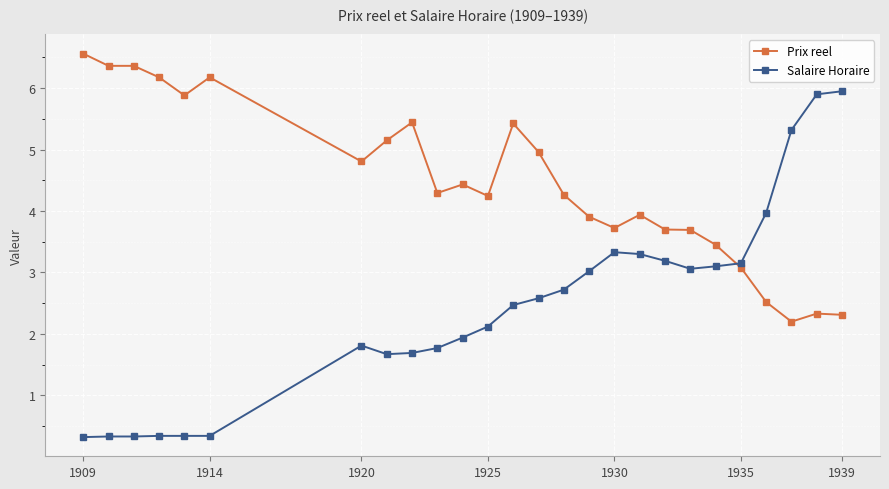

True or false: Prix reel has more than 0 interior local peaks.

True